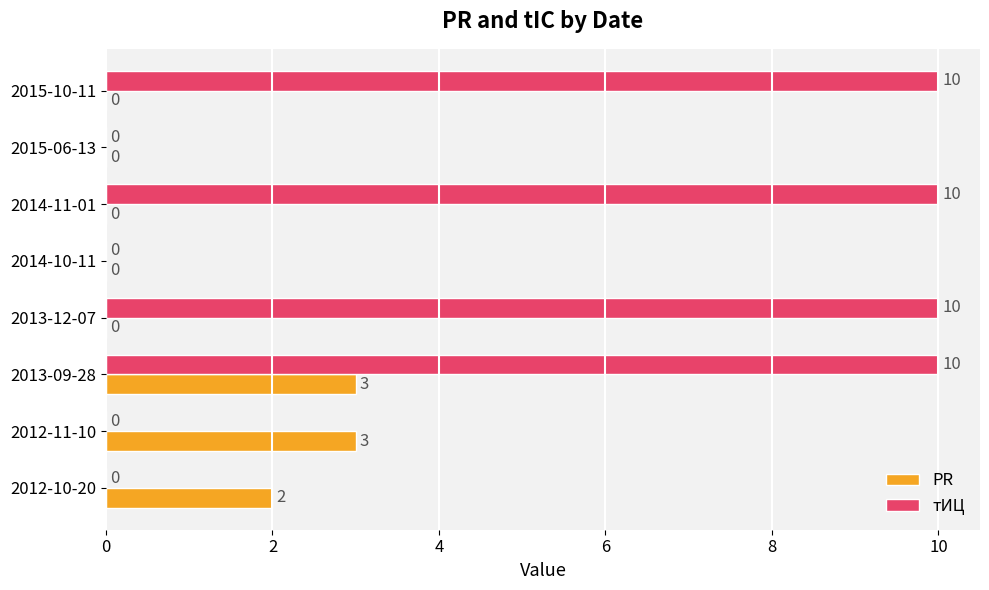

What is the approximate value of тИЦ at 2013-12-07, to the nearest 10?

10